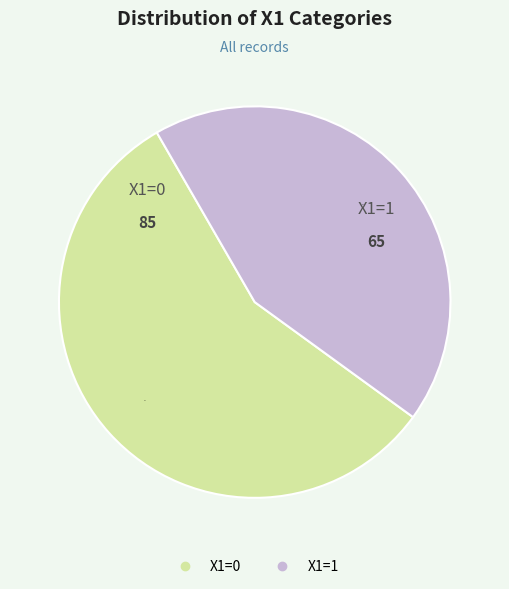

Between X1=0 and X1=1, which is larger?

X1=0